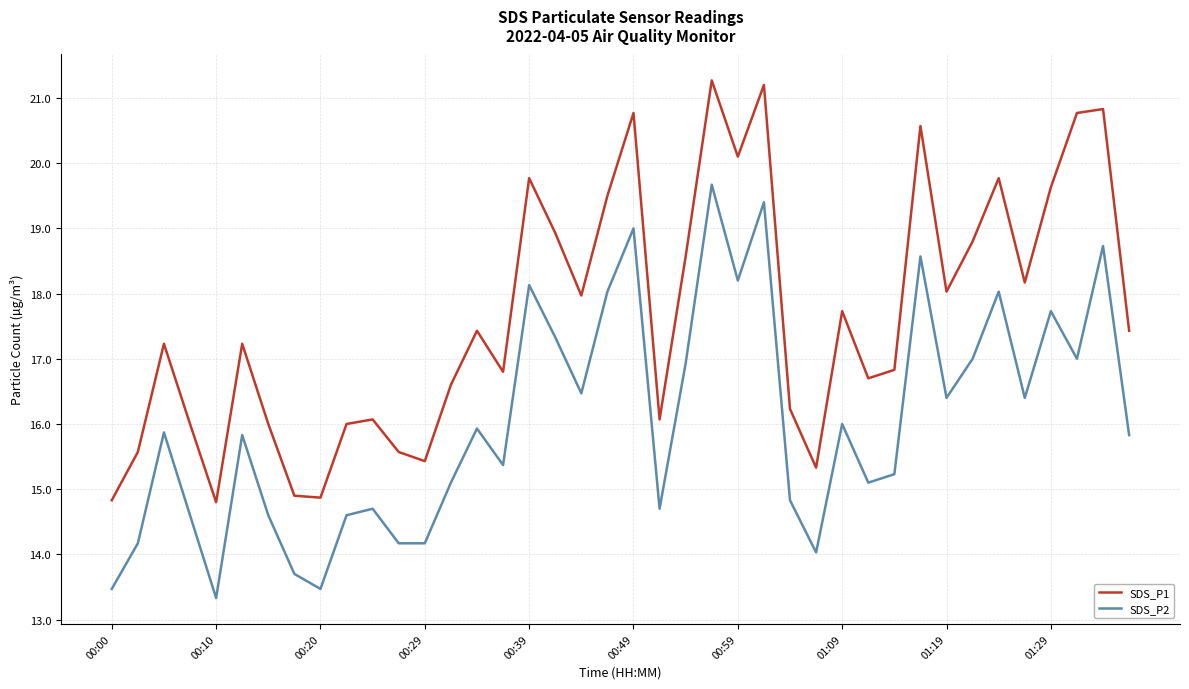

List the series in order of their overall mean, highest first.

SDS_P1, SDS_P2